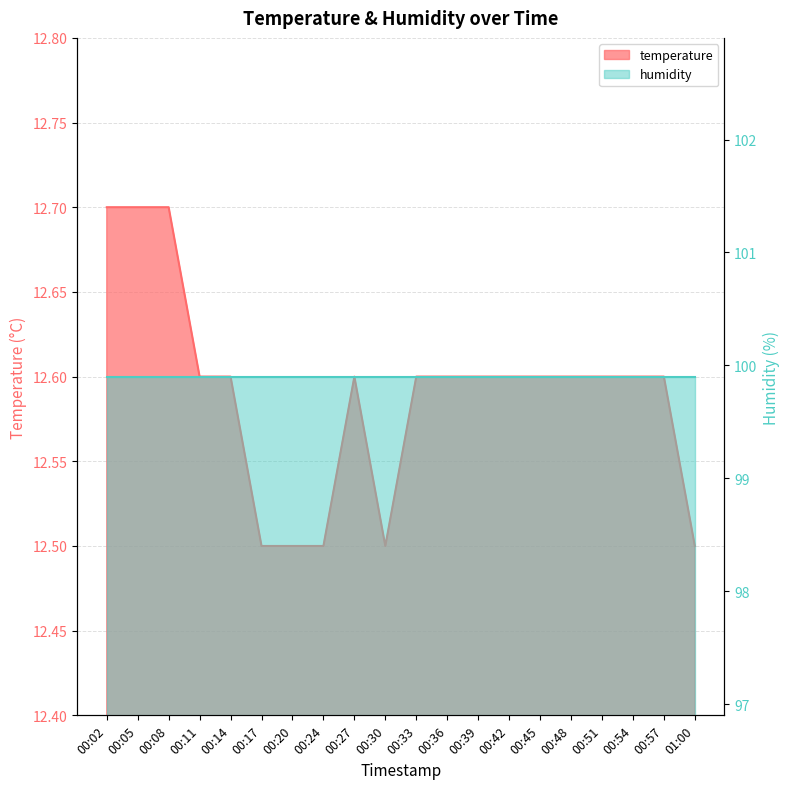

At which category does the data reach its first local valley?

00:30